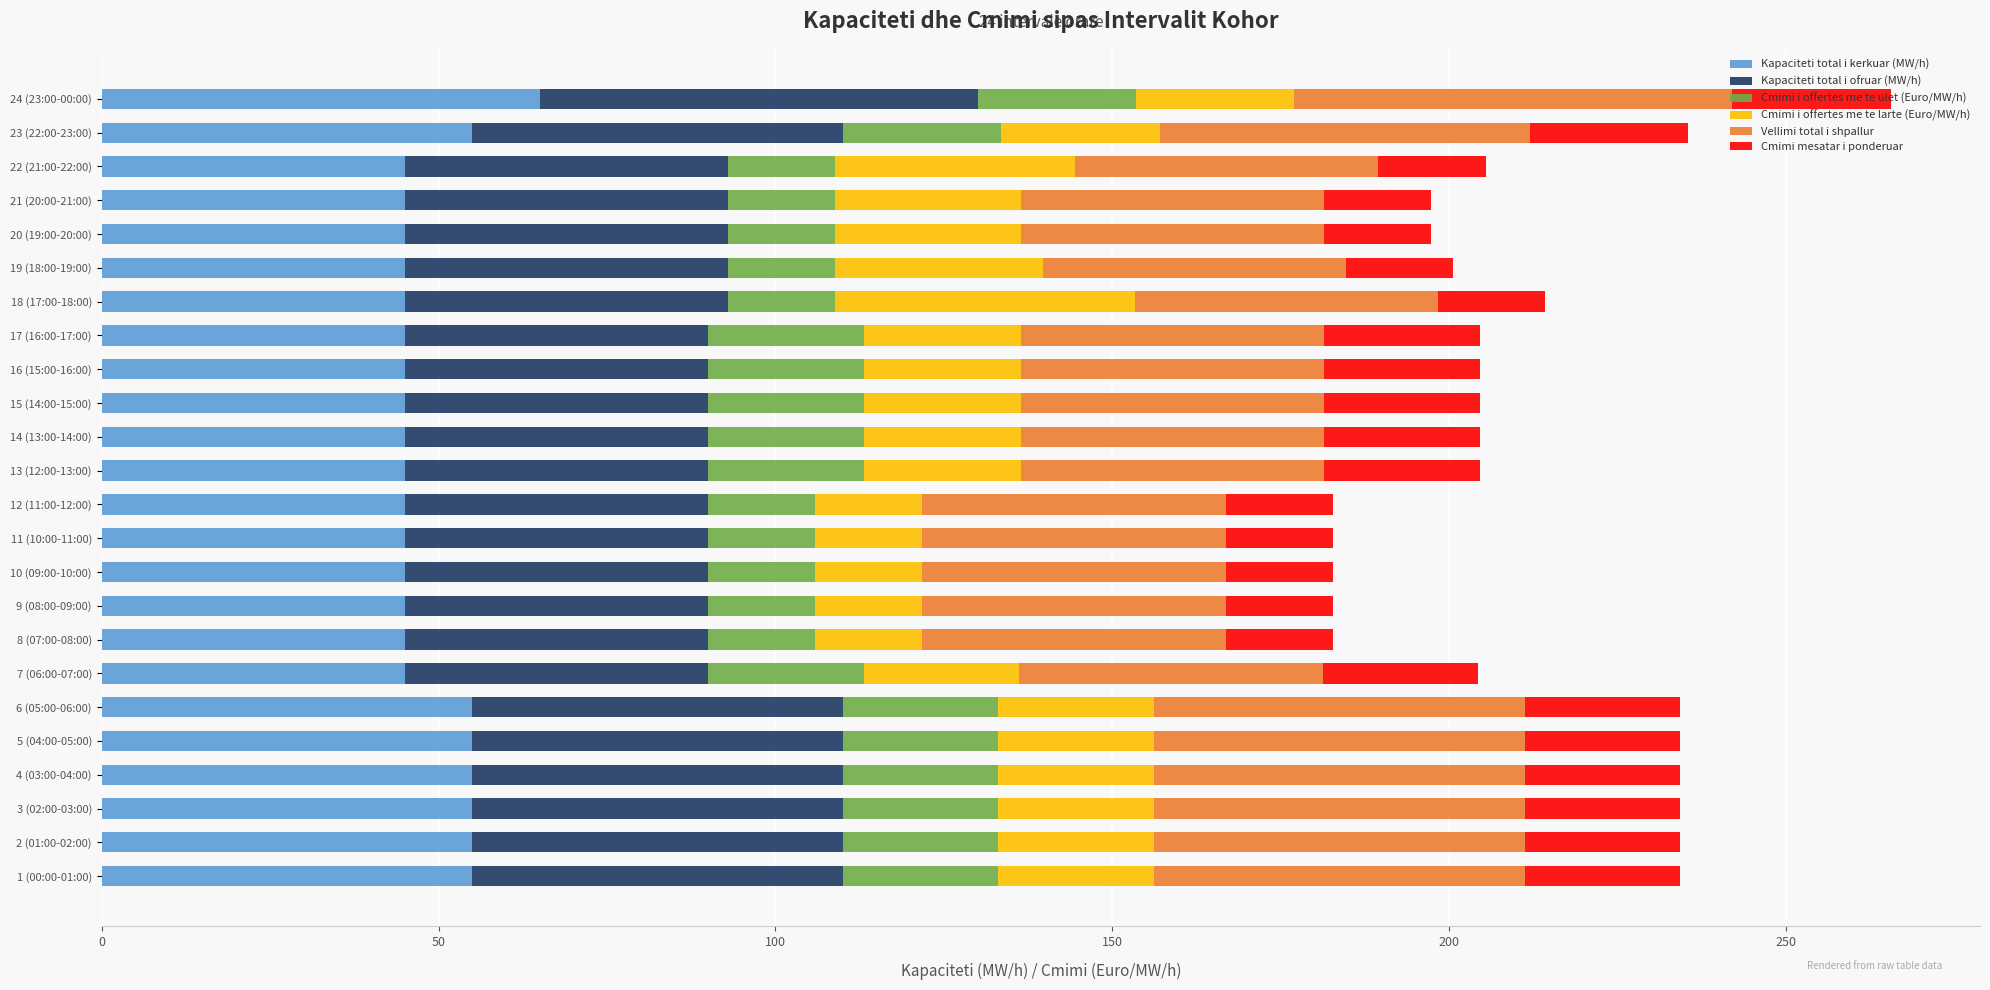

The Kapaciteti total i kerkuar (MW/h) series shows 55.0 at 4 (03:00-04:00). True or false?

True